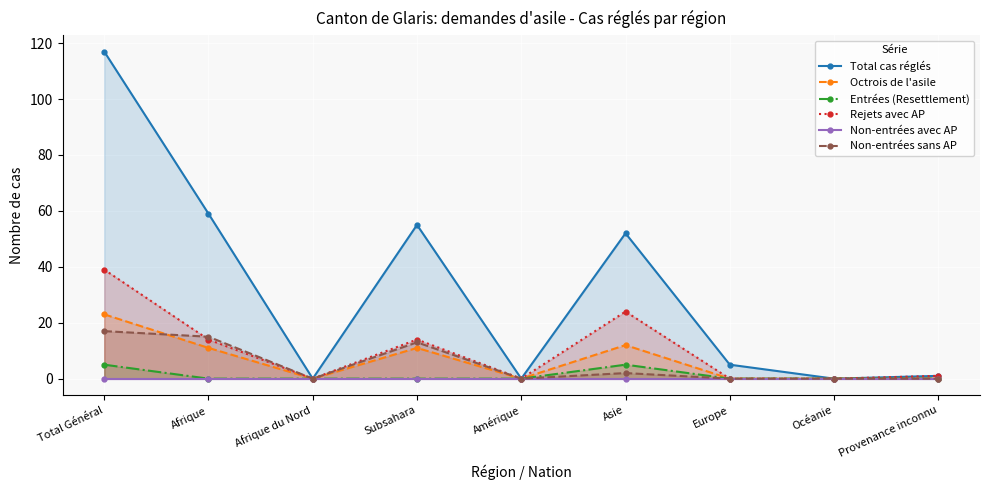

What is the average value of the Octrois de l'asile series?

6